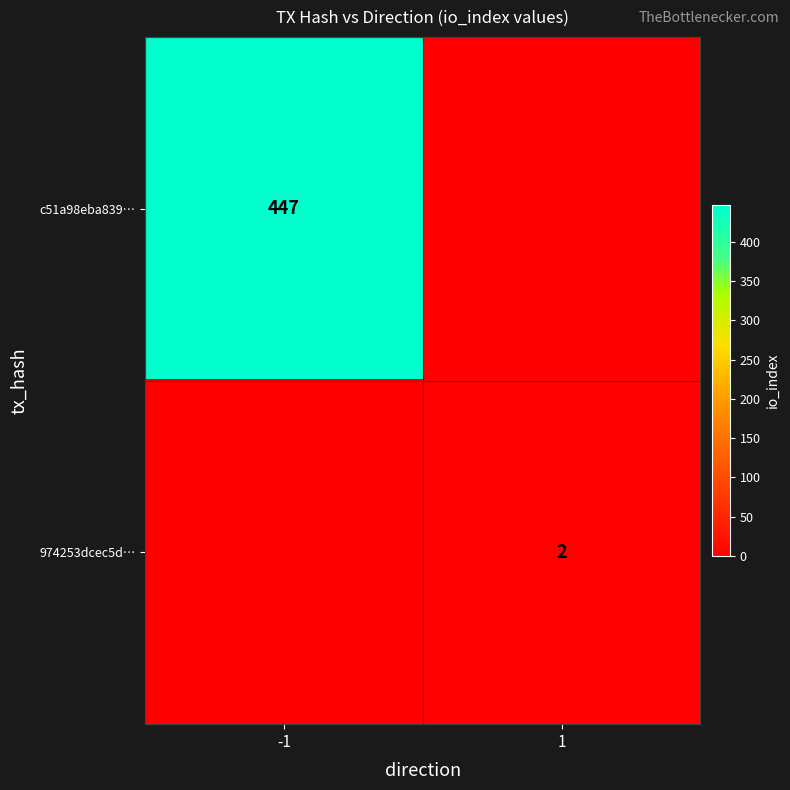

The c51a98eba839… series shows 627 at -1. True or false?

False